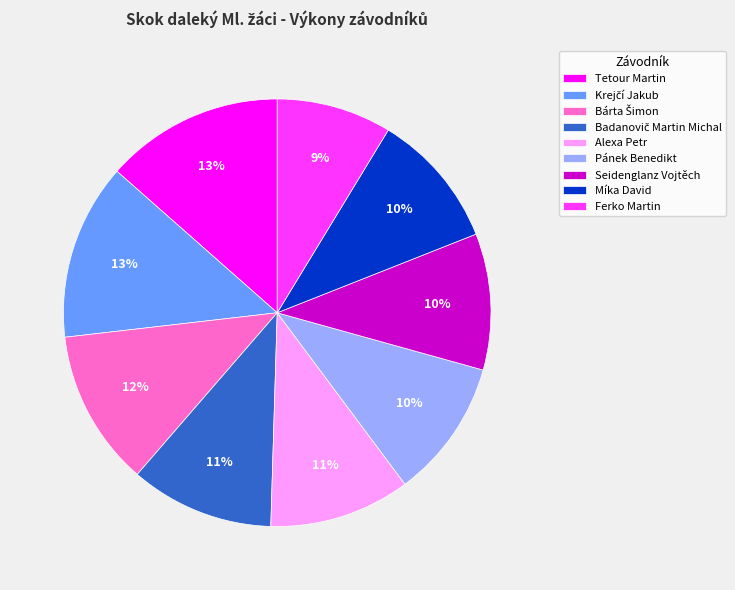

How many segments does this pie chart have?

9